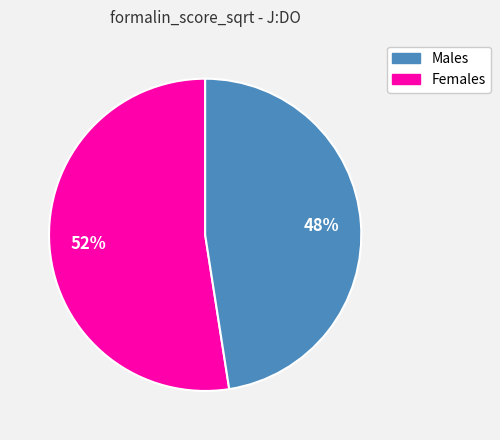

Is there any slice that represents more than half of the pie?

Yes